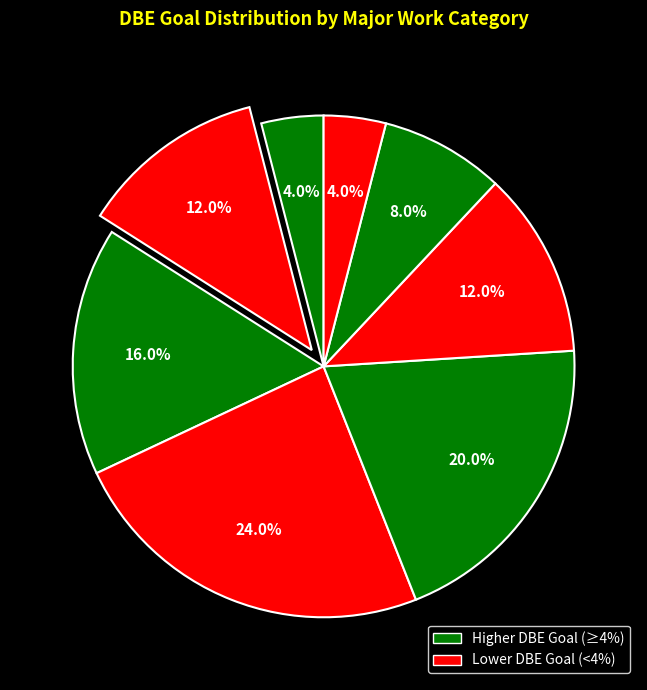

How many slices are in this pie chart?

8